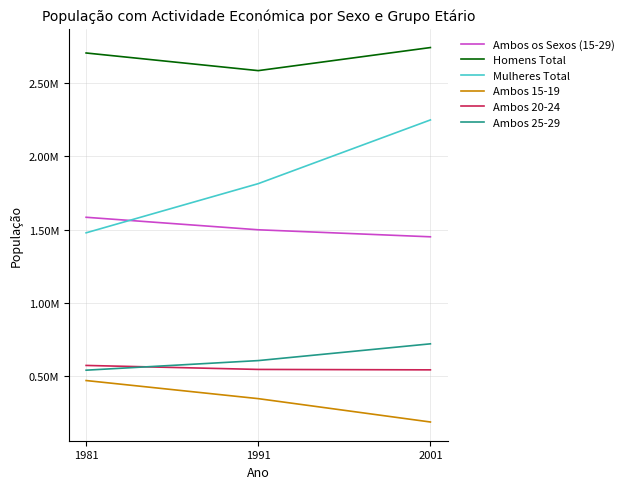

Where is Homens Total nearest to the value 2663323?

1981